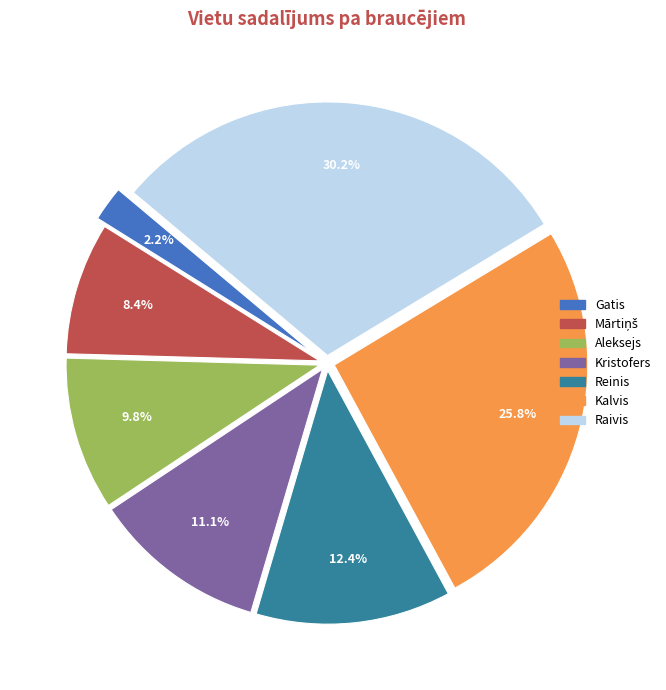

The Aleksejs slice represents 21% of the pie. True or false?

False